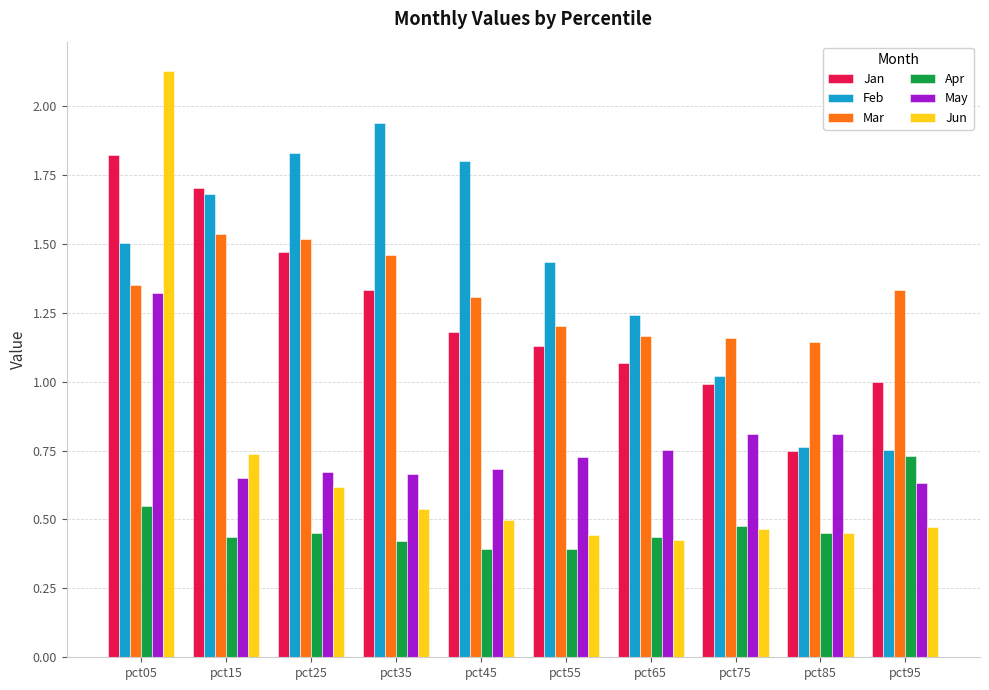

What is the sum of the Feb values at pct35 and pct95?

2.7